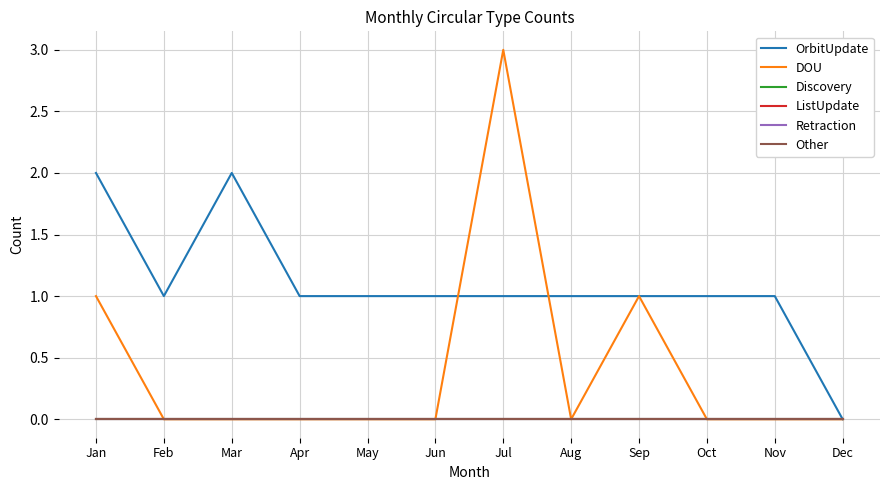

Does the chart display data point markers on the line(s)?

No